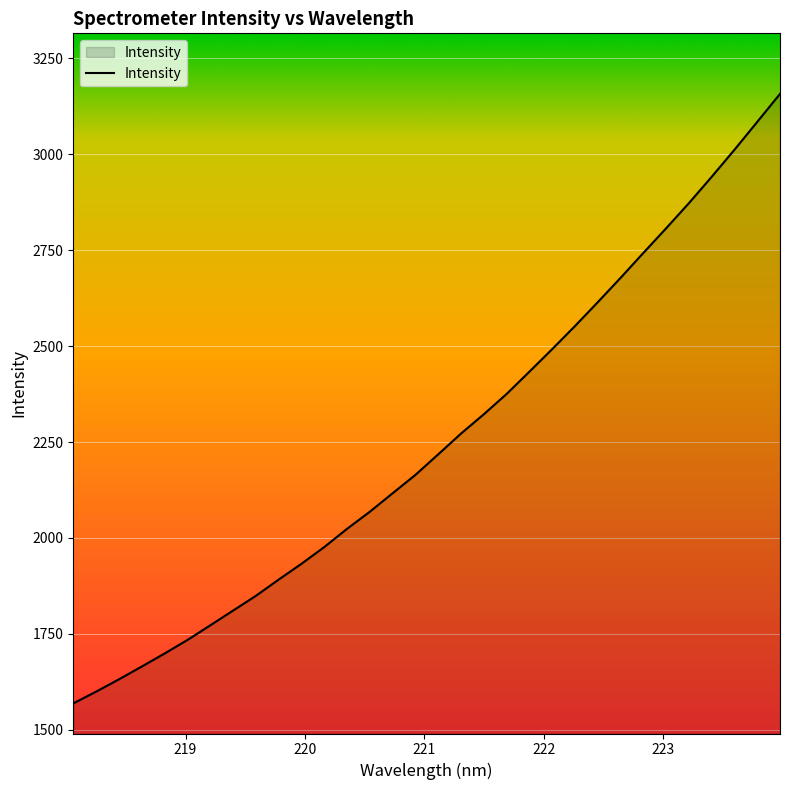

What is the greatest value displayed?

3157.5